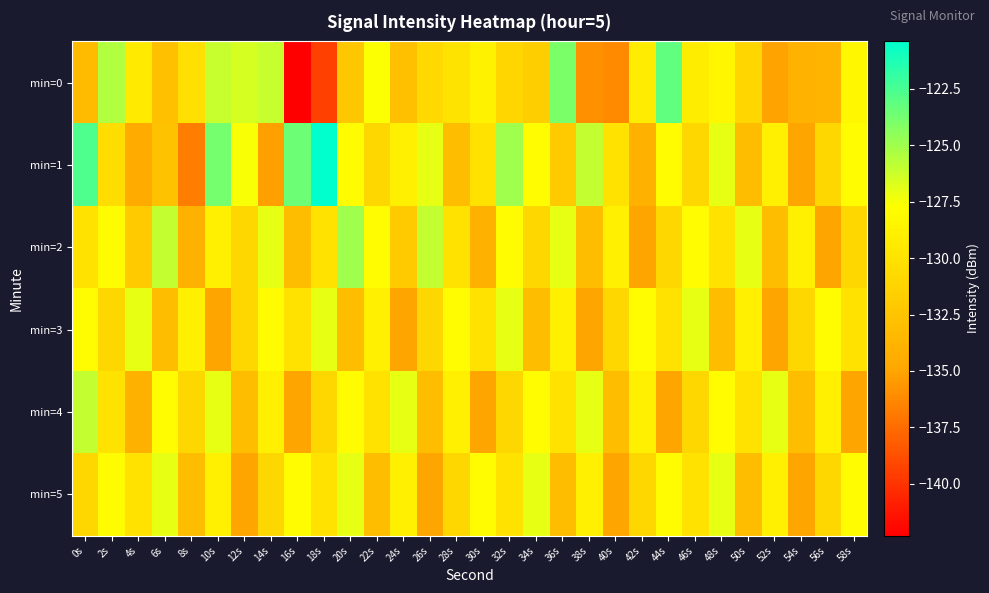

How many categories are shown in the chart?

30